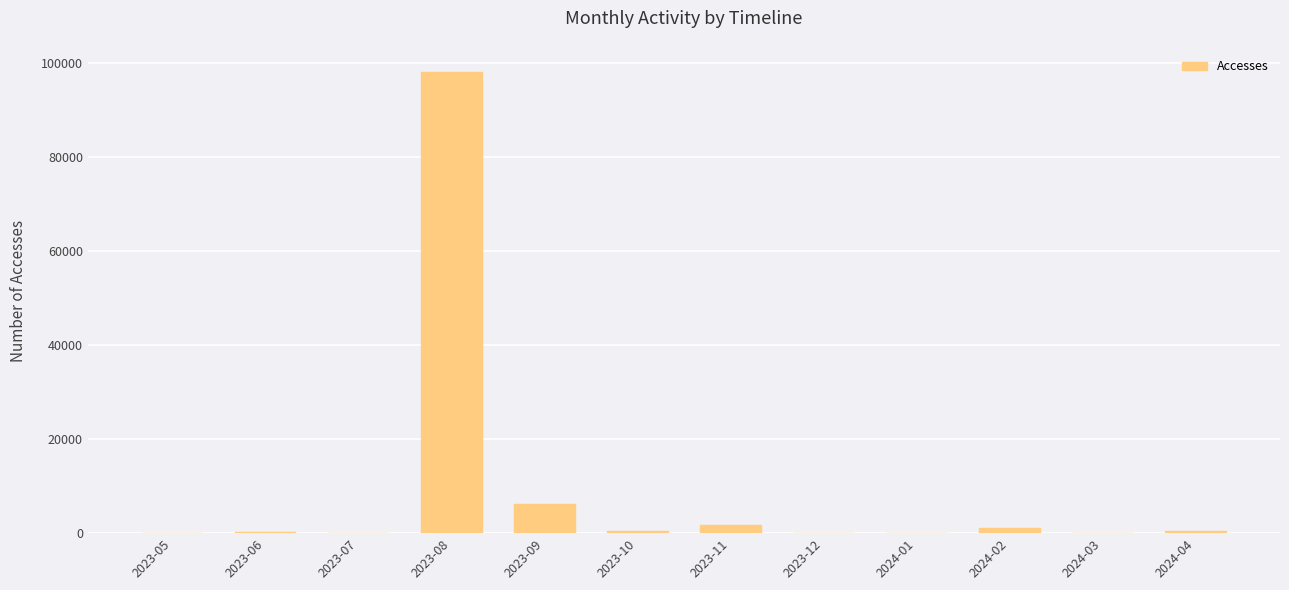

At which category does the chart reach its peak across all series?

2023-08